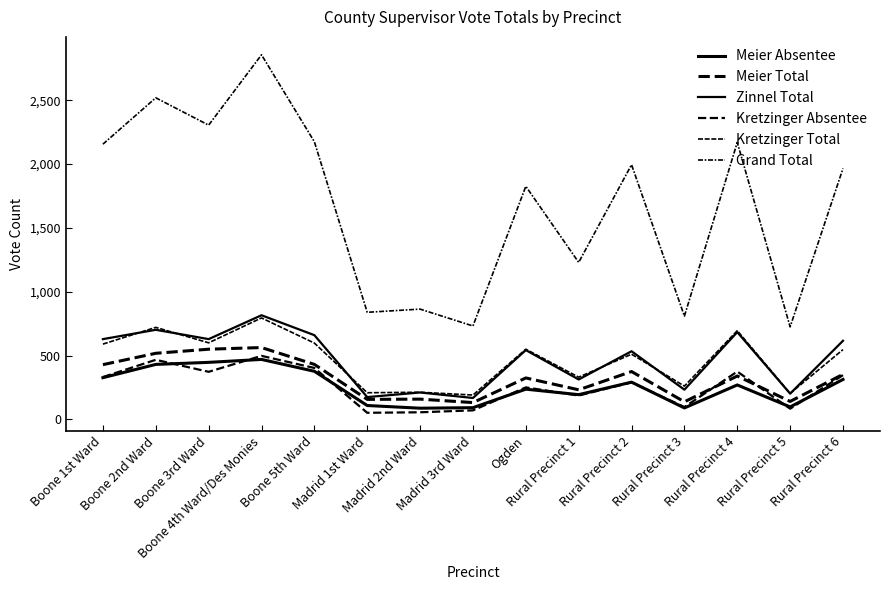

How many lines are shown in the chart?

6